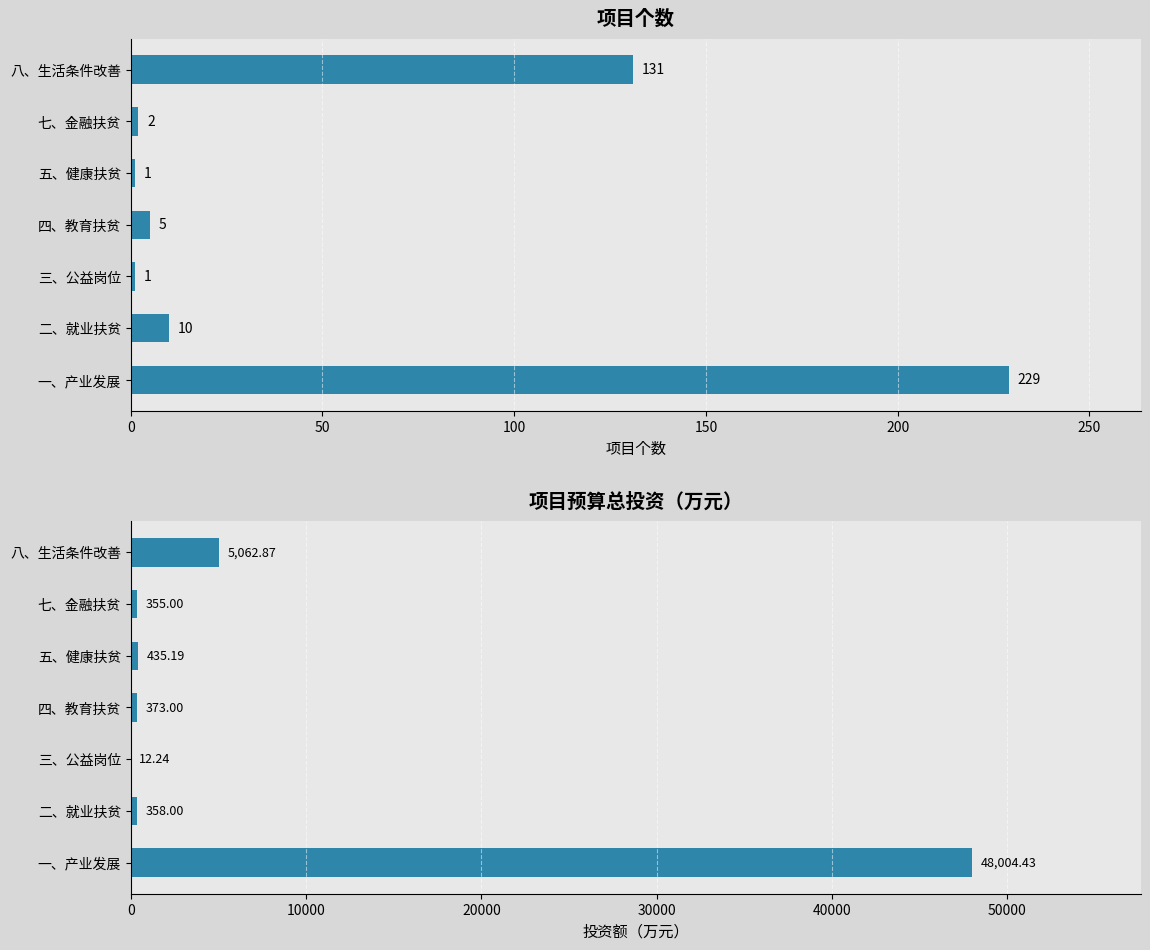

What is the difference between the second highest and minimum values in the 项目预算总投资 series?

5050.6